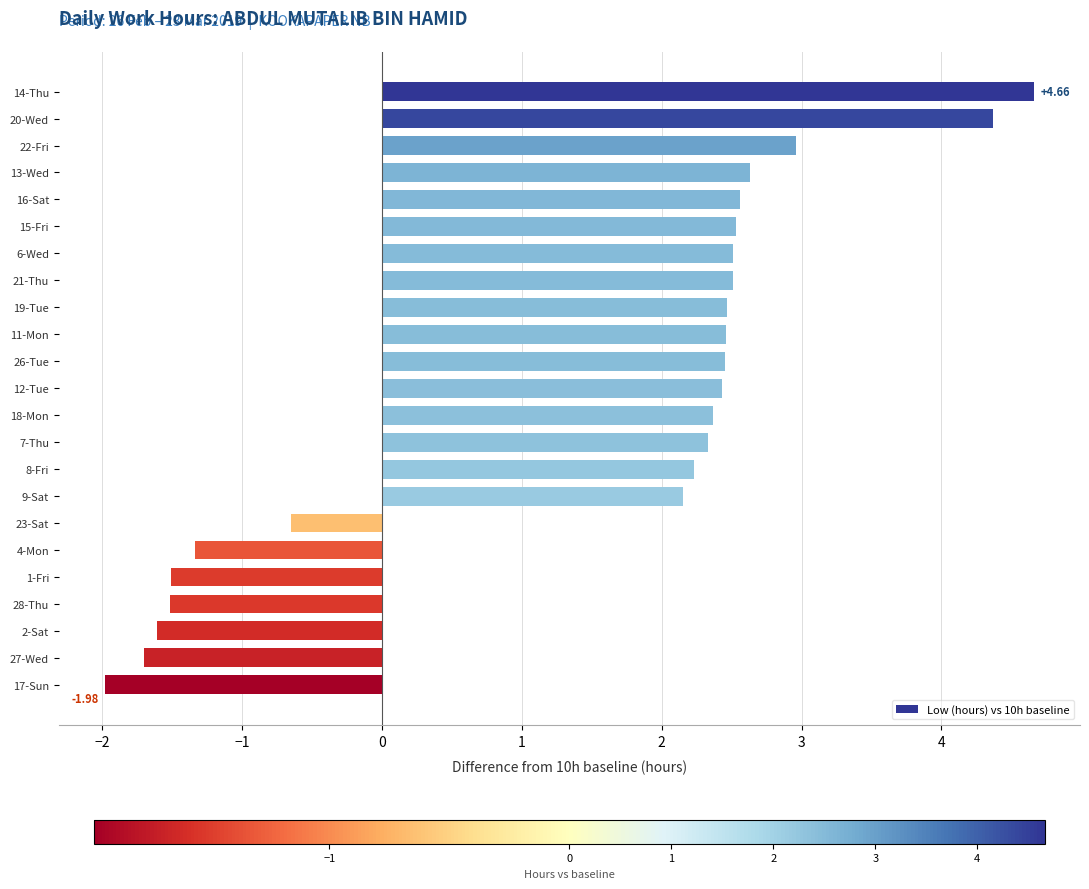

What is the difference between the maximum and minimum values?

6.6